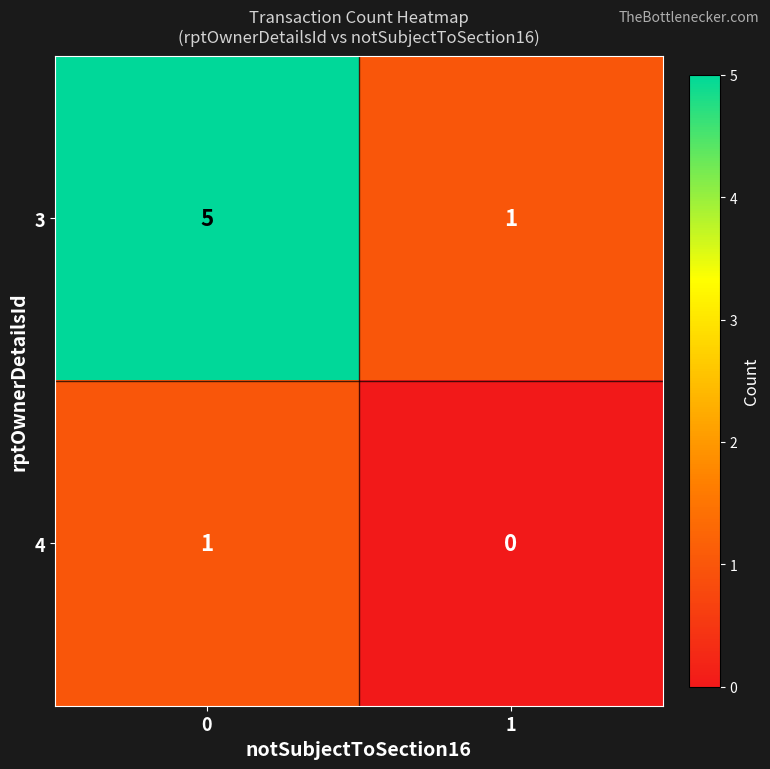

Which series has the largest total across all categories?

3